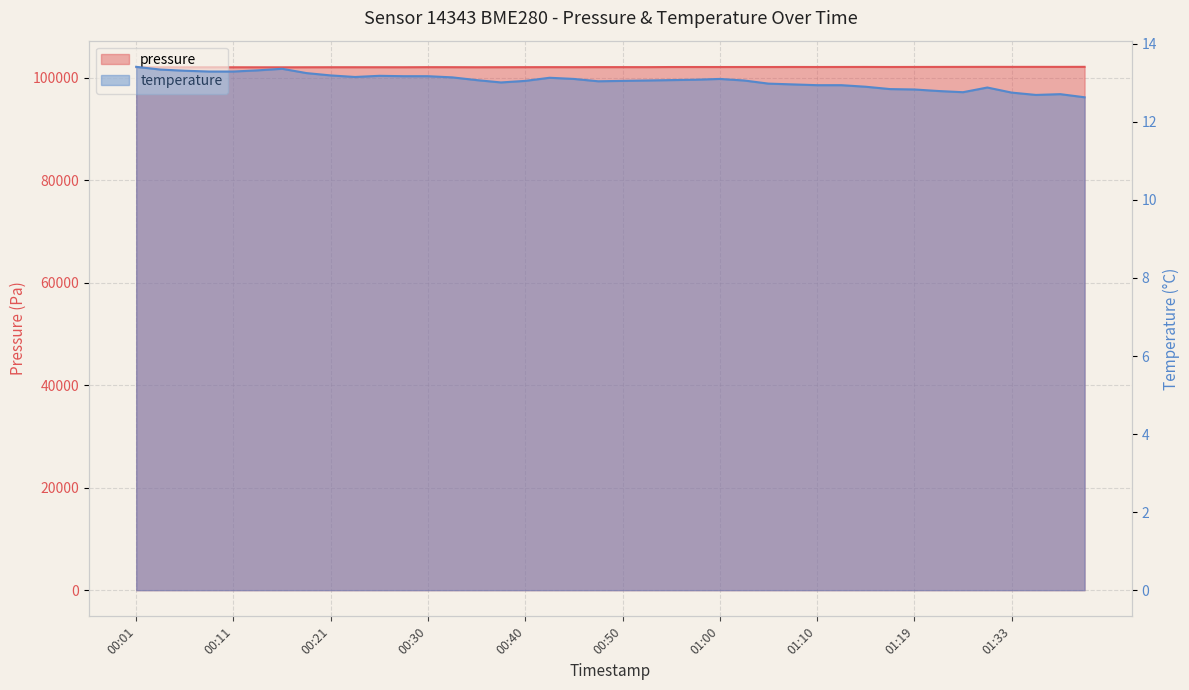

What is the average value of the temperature series?

13.0